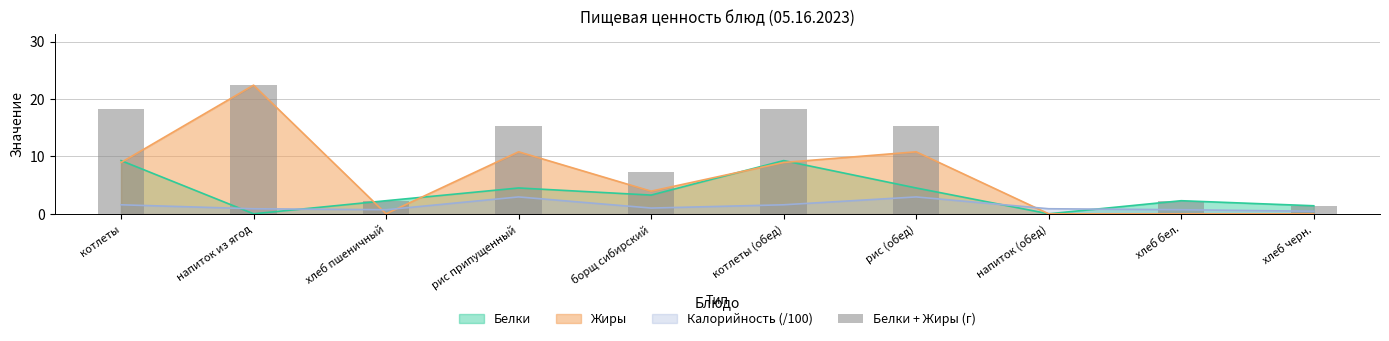

What is the ratio of the value at котлеты (обед) to the value at котлеты?

1.0